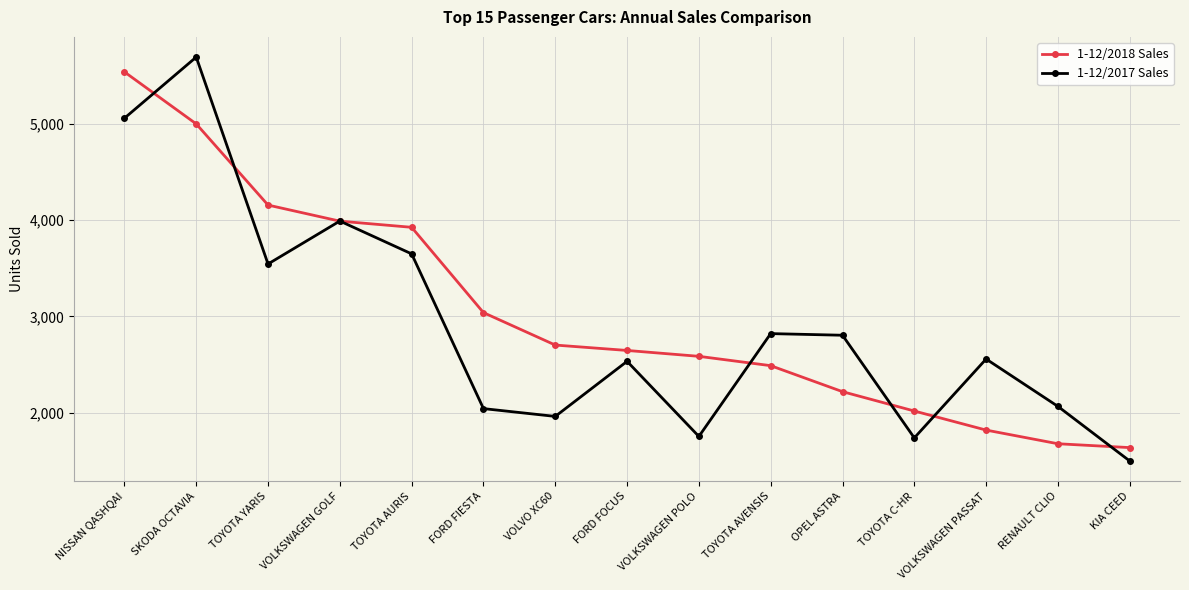

Which series has the largest range (max minus min)?

1-12/2017 Sales